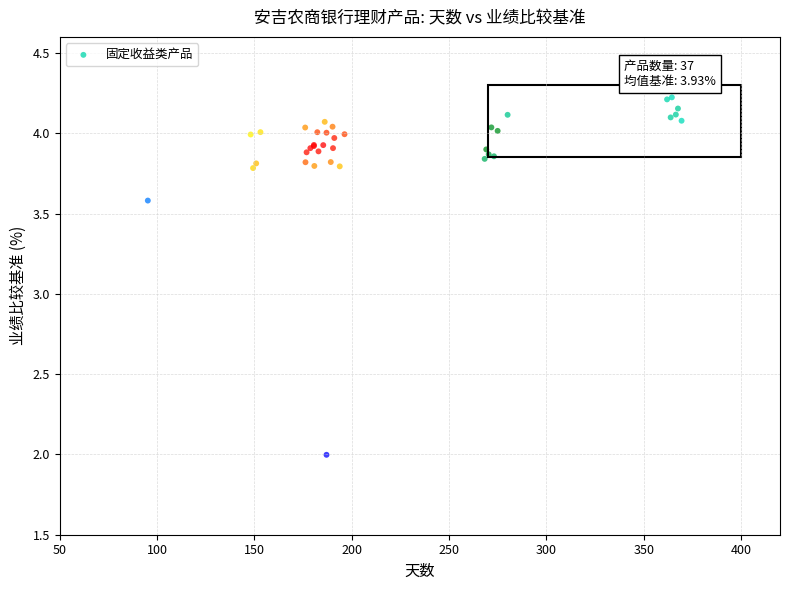

What Y value in the scatter plot is closest to 3?

3.6